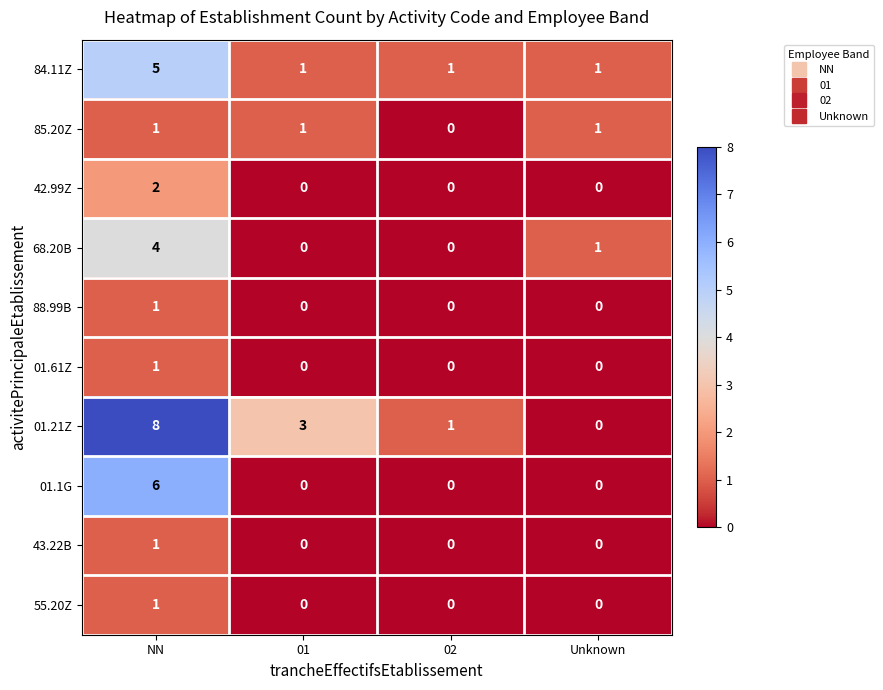

At which category is the sum across all series the highest?

NN